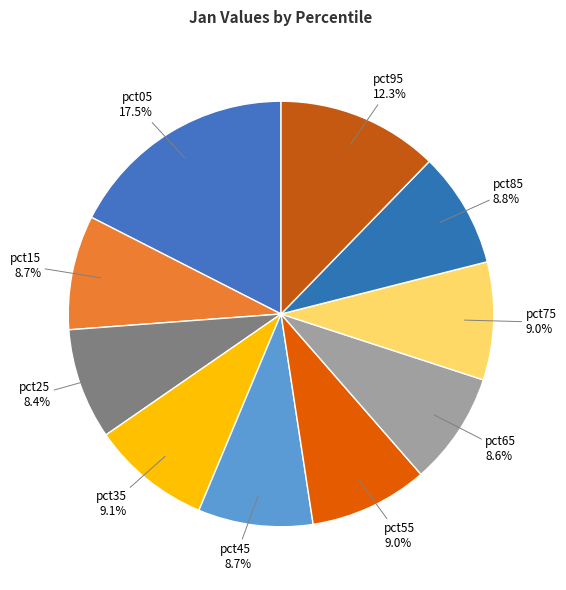

Which has a higher value, pct05 or pct25?

pct05